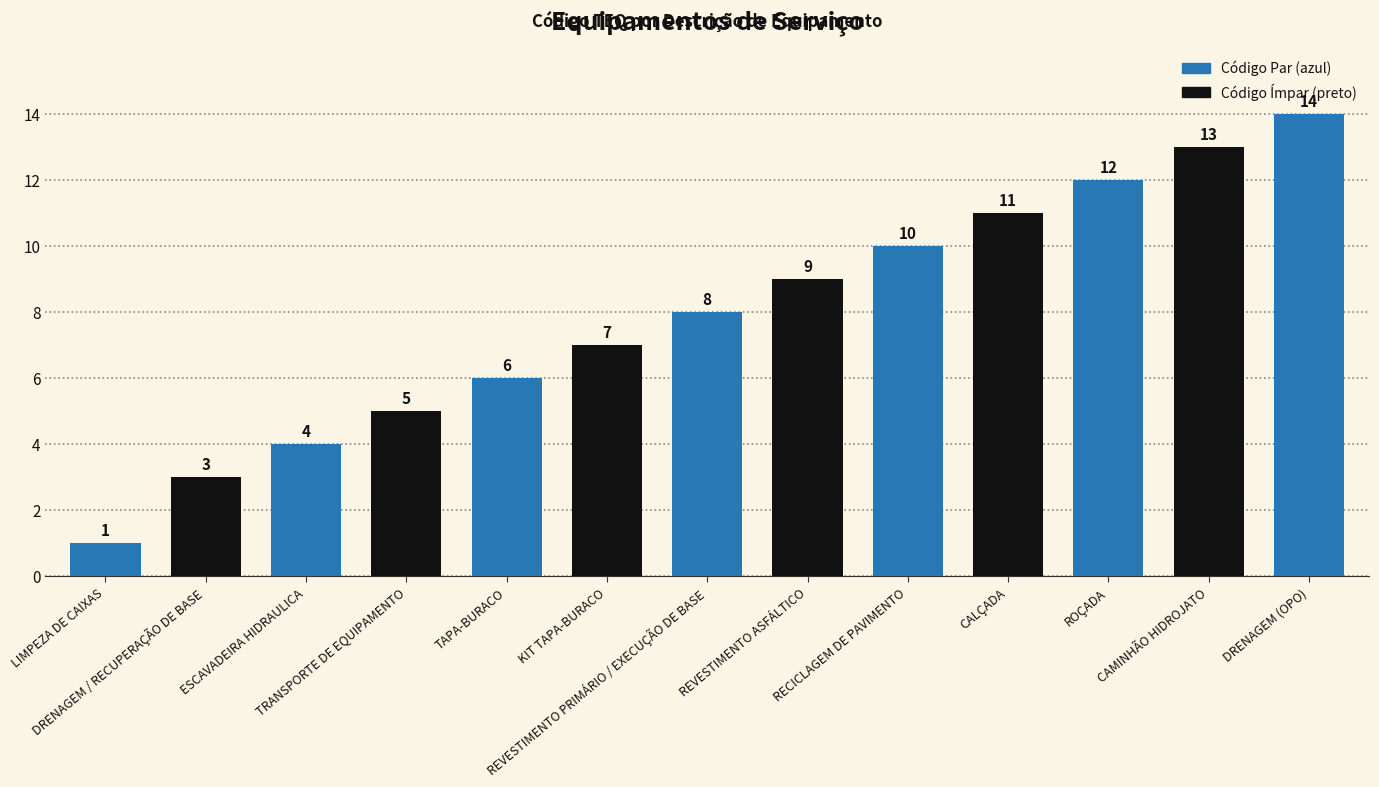

What is the label of the 5th bar from the right?

RECICLAGEM DE PAVIMENTO